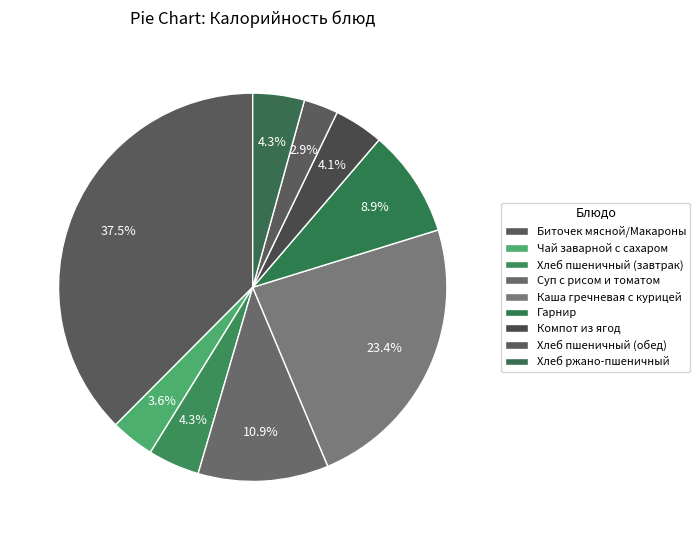

To the nearest percent, what is the difference between the Хлеб пшеничный (обед) and Хлеб пшеничный (завтрак) slice percentages?

1%